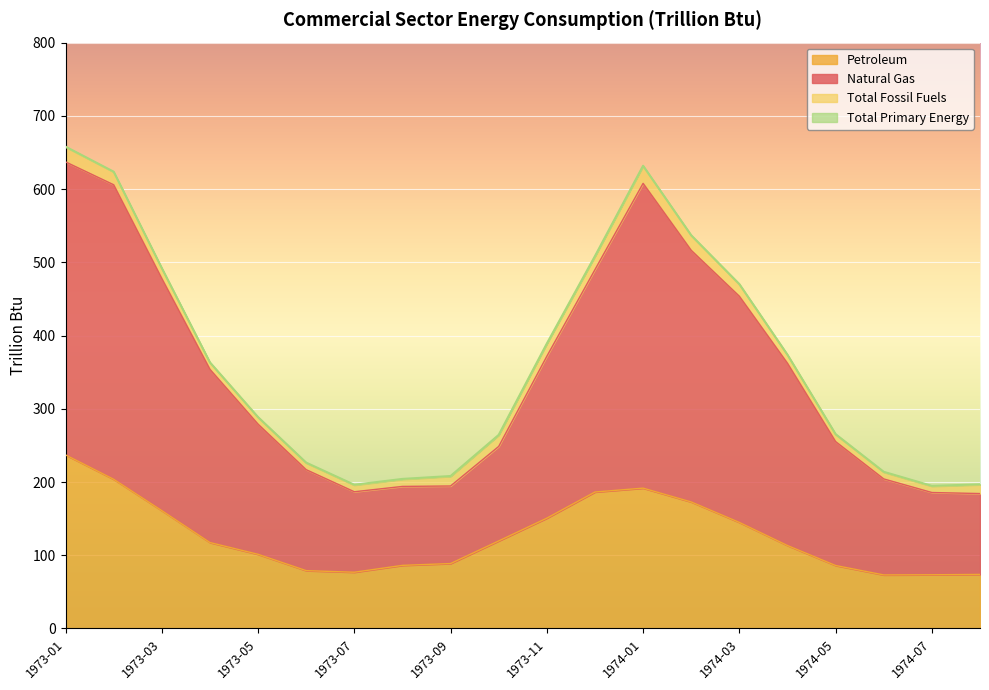

What is the maximum value for Petroleum?

237.0